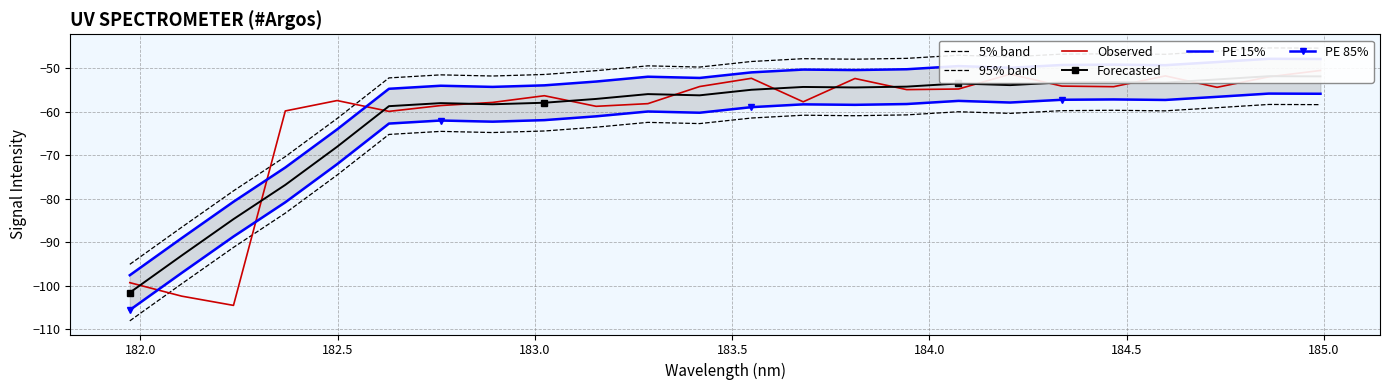

Is it true that Forecasted equals -105.0 at 183.0?

False